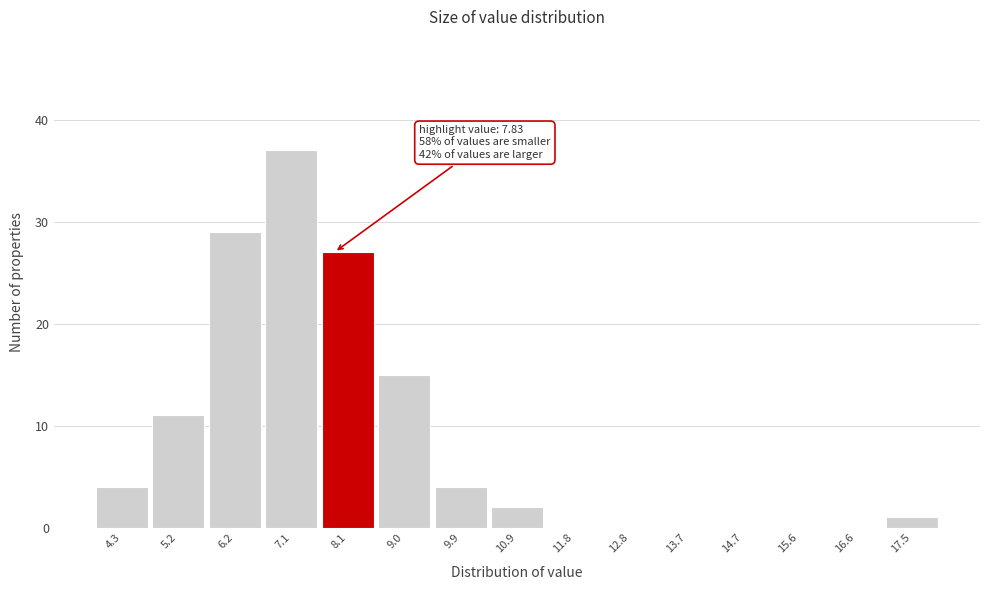

Over which range of the x-axis is the bar tallest?

6.6 to 7.6